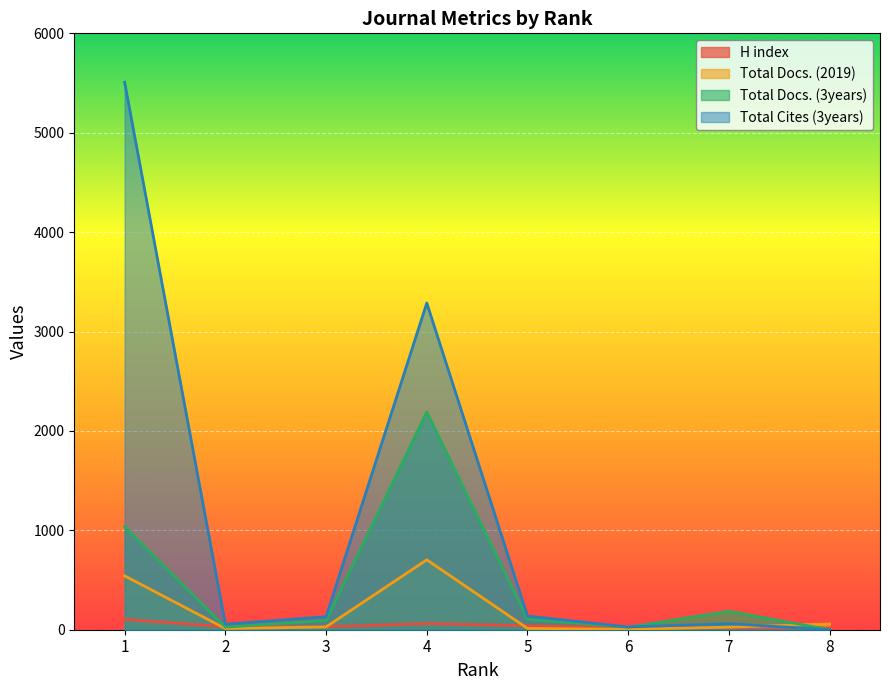

Reading left to right, transcribe all the data shown in this chart.

H index: 104	30	29	62	40	24	20	16
Total Docs. (2019): 542	12	28	703	13	4	26	58
Total Docs. (3years): 1038	26	93	2190	106	25	186	0
Total Cites (3years): 5508	56	131	3287	137	28	61	0